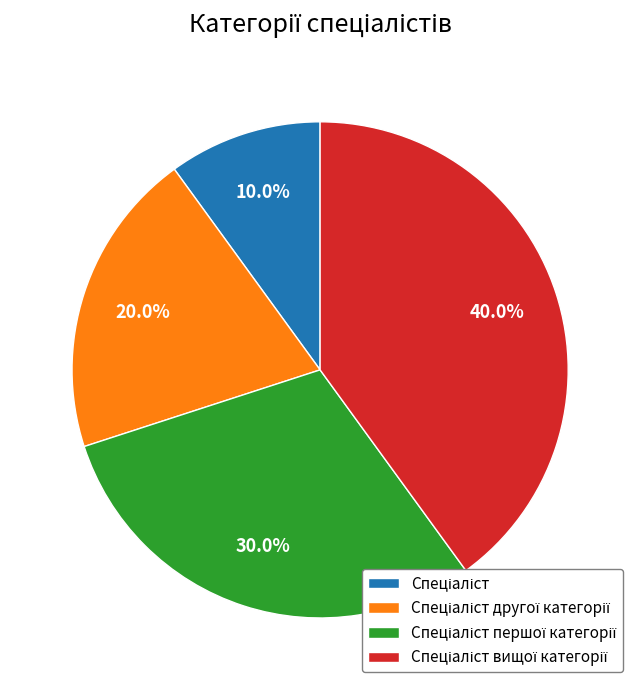

Is there a majority slice in this chart?

No